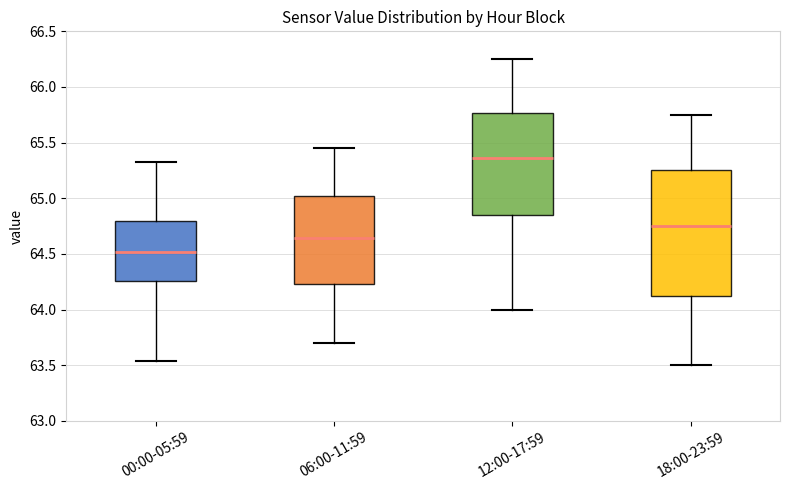

Reading left to right, read every box against the y-axis: the position of its median line, the range the box covers, and the ends of its whiskers. The values are not printed on the chart, so give them approximately, as read against the axis.

00:00-05:59: median 64.50, box 64.25 to 64.80, whiskers 63.55 to 65.35
06:00-11:59: median 64.65, box 64.25 to 65.00, whiskers 63.70 to 65.45
12:00-17:59: median 65.35, box 64.85 to 65.75, whiskers 64.00 to 66.25
18:00-23:59: median 64.75, box 64.10 to 65.25, whiskers 63.50 to 65.75